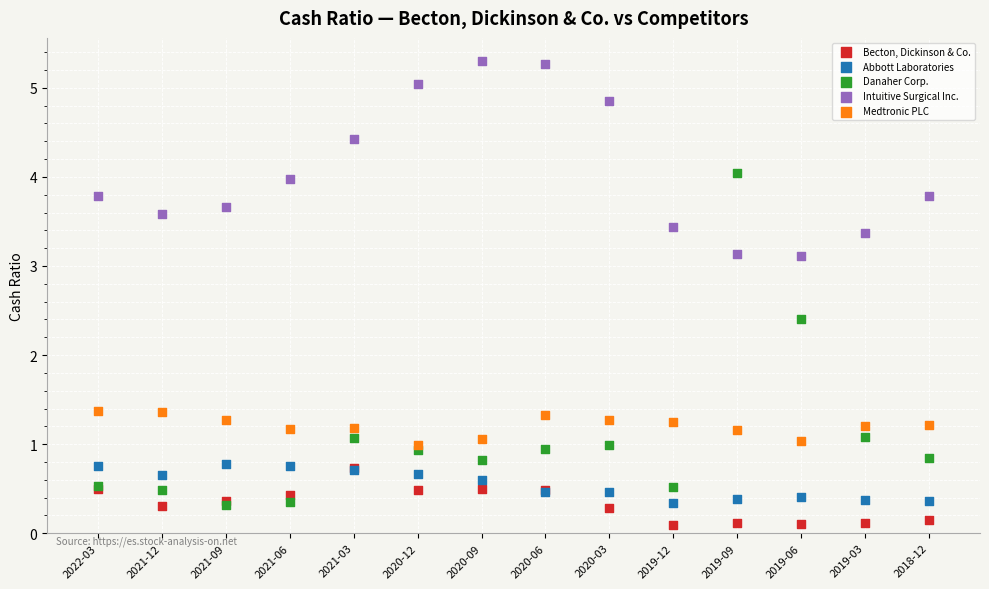

What are all the series names shown in the legend?

Becton, Dickinson & Co., Abbott Laboratories, Danaher Corp., Intuitive Surgical Inc., Medtronic PLC